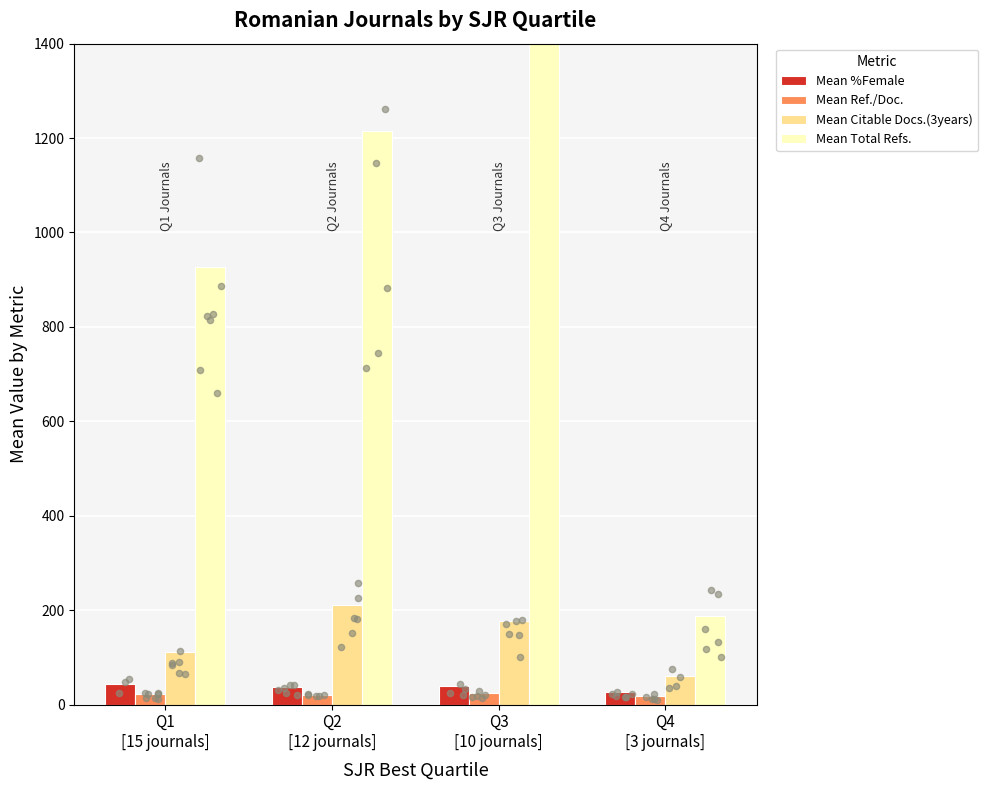

Which series reaches the minimum Y coordinate?

Mean Ref./Doc.